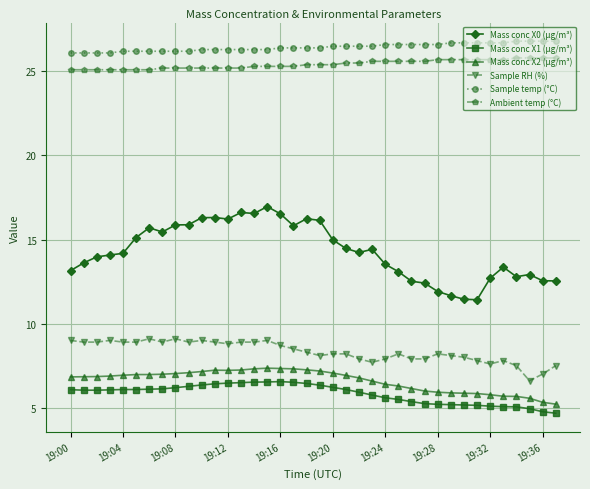

True or false: Mass conc X1 (μg/m³) has more than 0 interior local peaks.

True